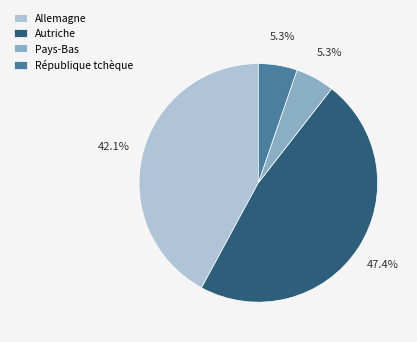

How many segments does this pie chart have?

4